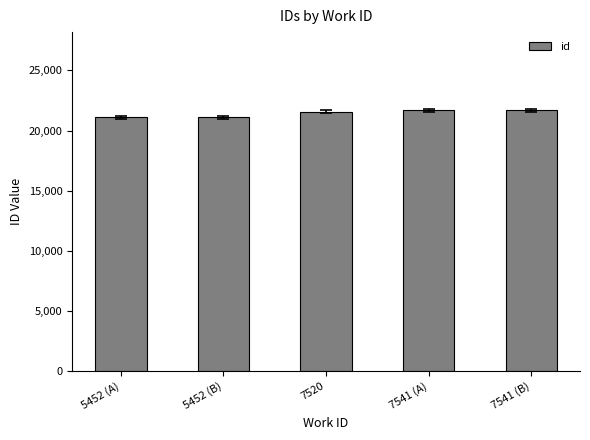

What position from the right is 5452 (A)?

5